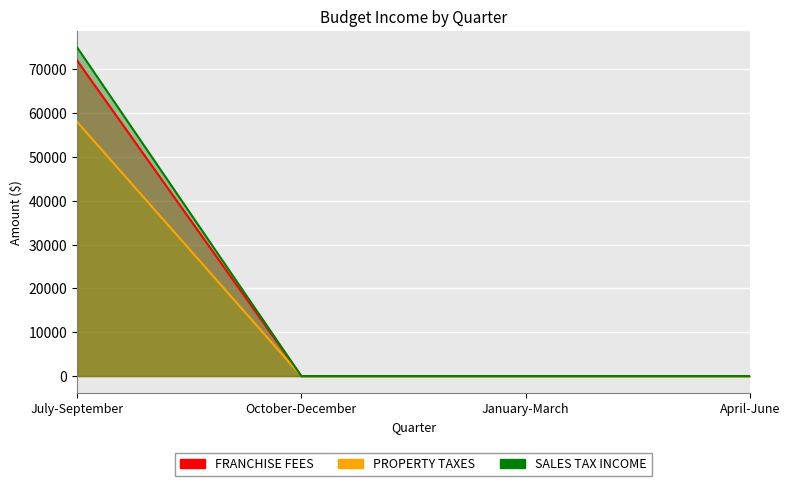

At how many categories does at least one series exceed 25390?

1